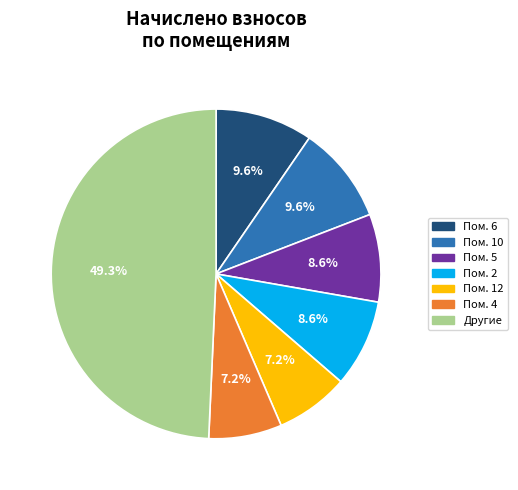

To the nearest percent, what is the difference between the largest and smallest slice percentages?

42%